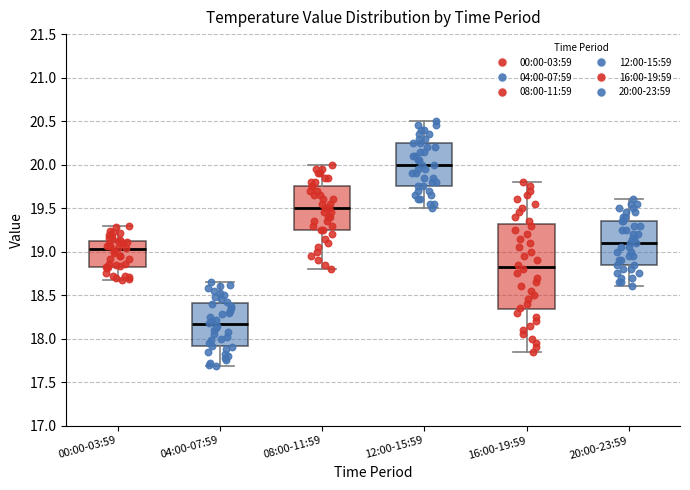

Comparing the boxes themselves (not the whiskers), which one is the tallest?

16:00-19:59